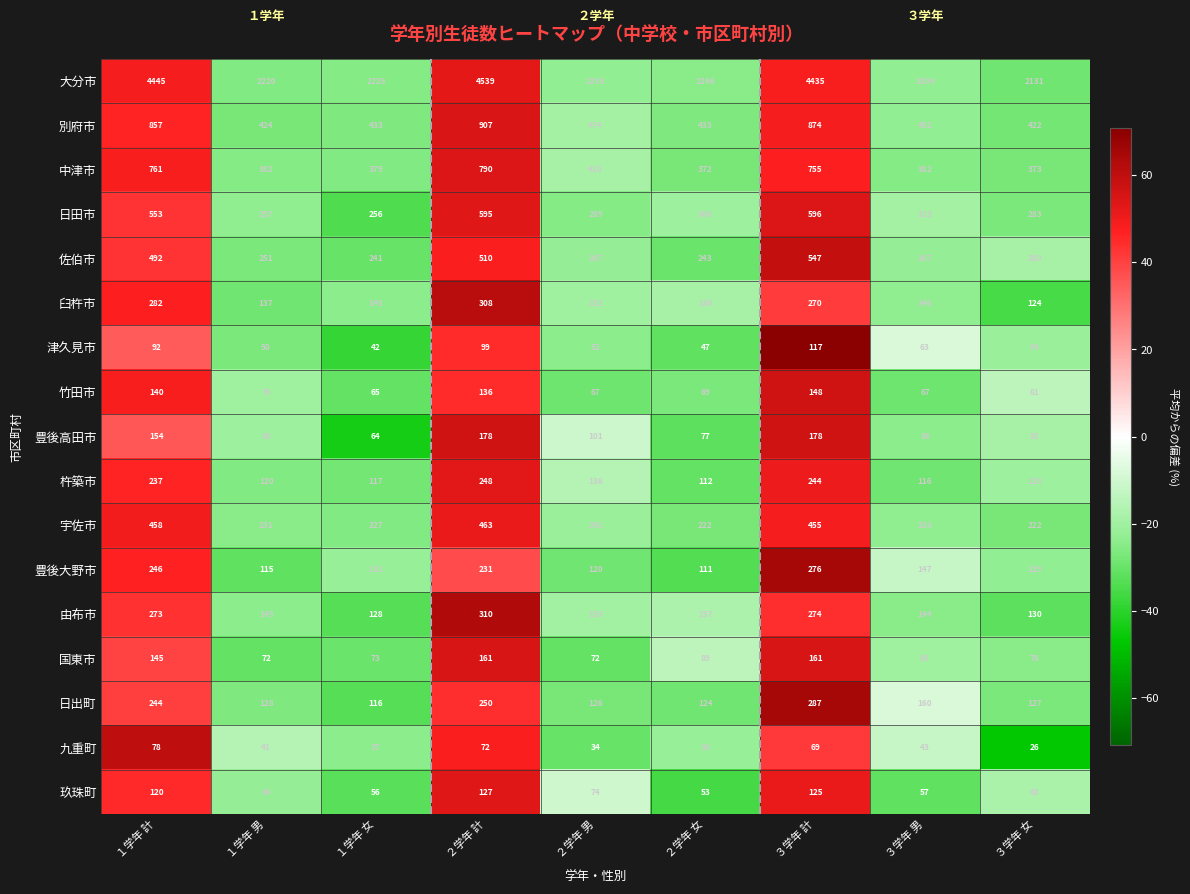

What is the highest value of the 津久見市 series?

117